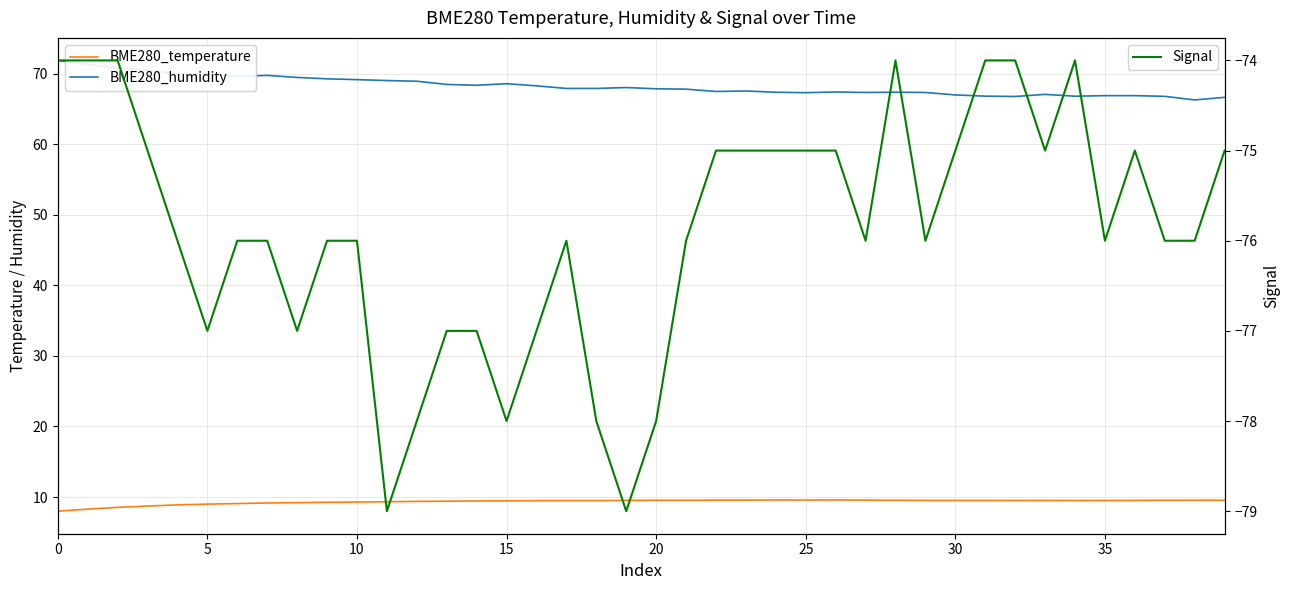

What is the average value of the BME280_humidity series?

68.2